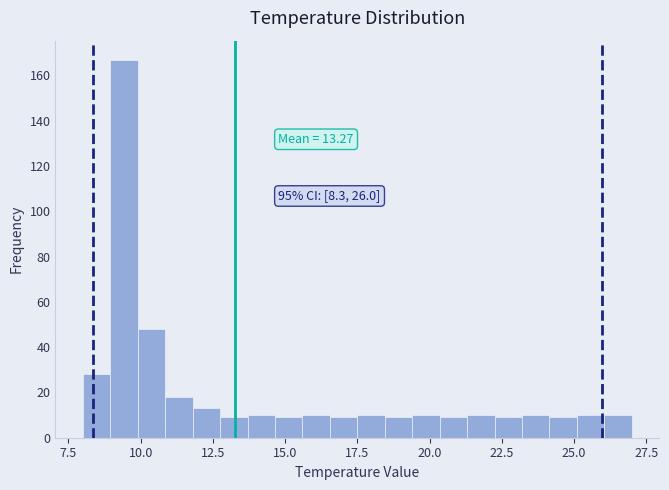

Around what value on the x-axis is the tallest bar? Give the approximate position of its centre, as read against the axis.

9.5